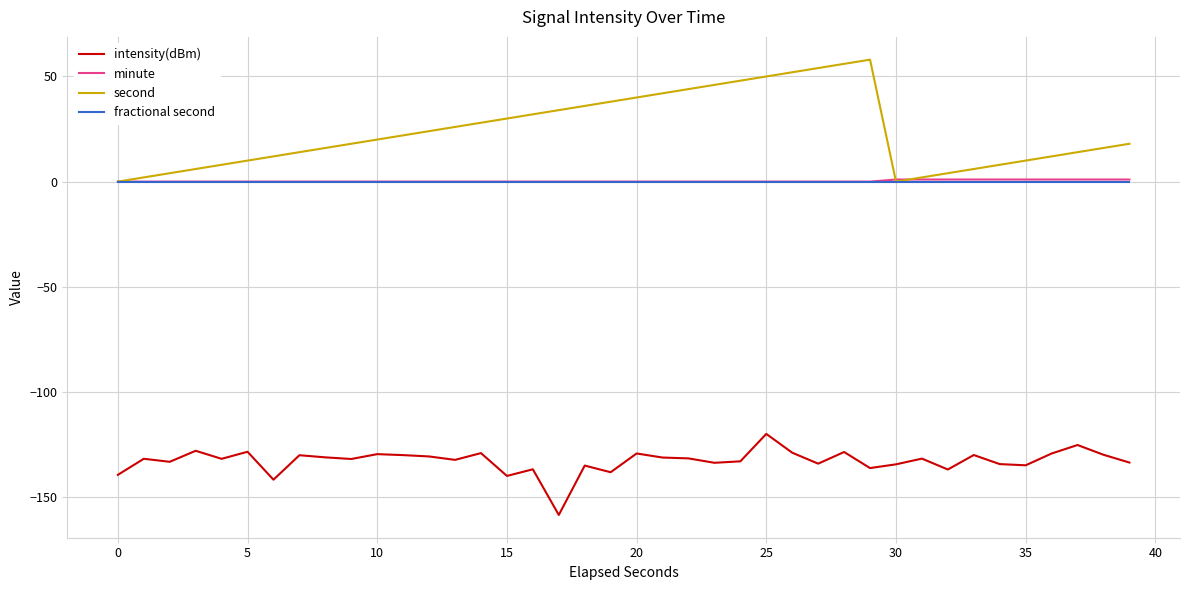

True or false: intensity(dBm) and second intersect in this chart.

False